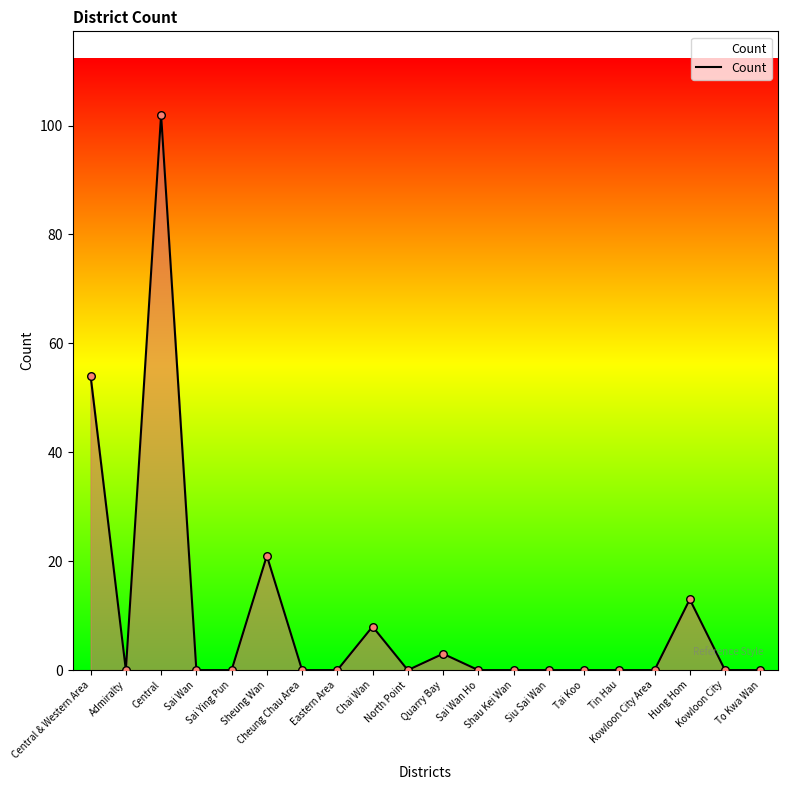

What is the ratio of the value at Quarry Bay to the value at Hung Hom?

0.2